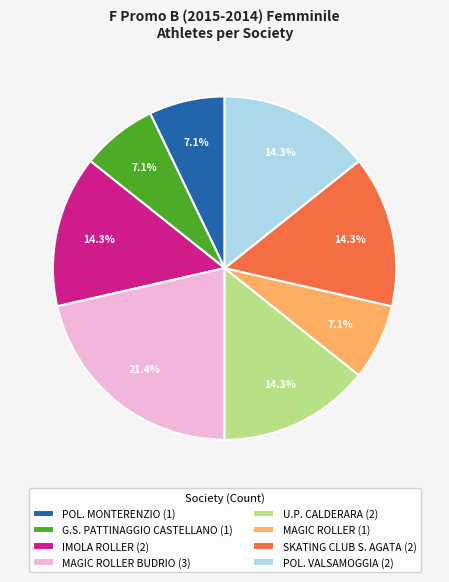

Which category has the biggest portion of the pie?

MAGIC ROLLER BUDRIO (3)